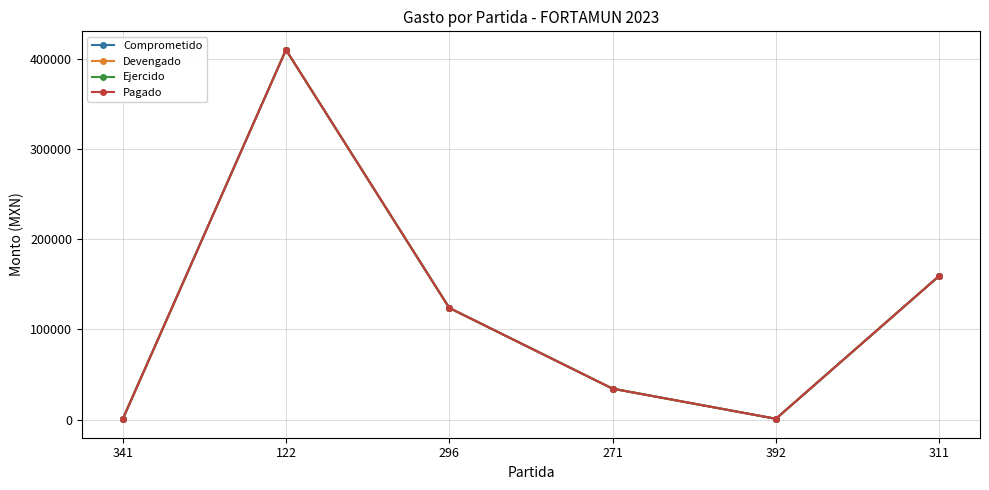

Does the chart have visible grid lines?

Yes